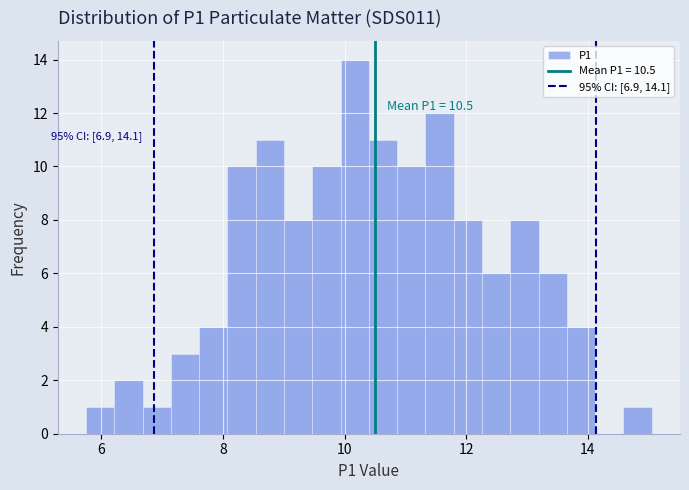

Around what value on the x-axis is the tallest bar? Give the approximate position of its centre, as read against the axis.

10.2